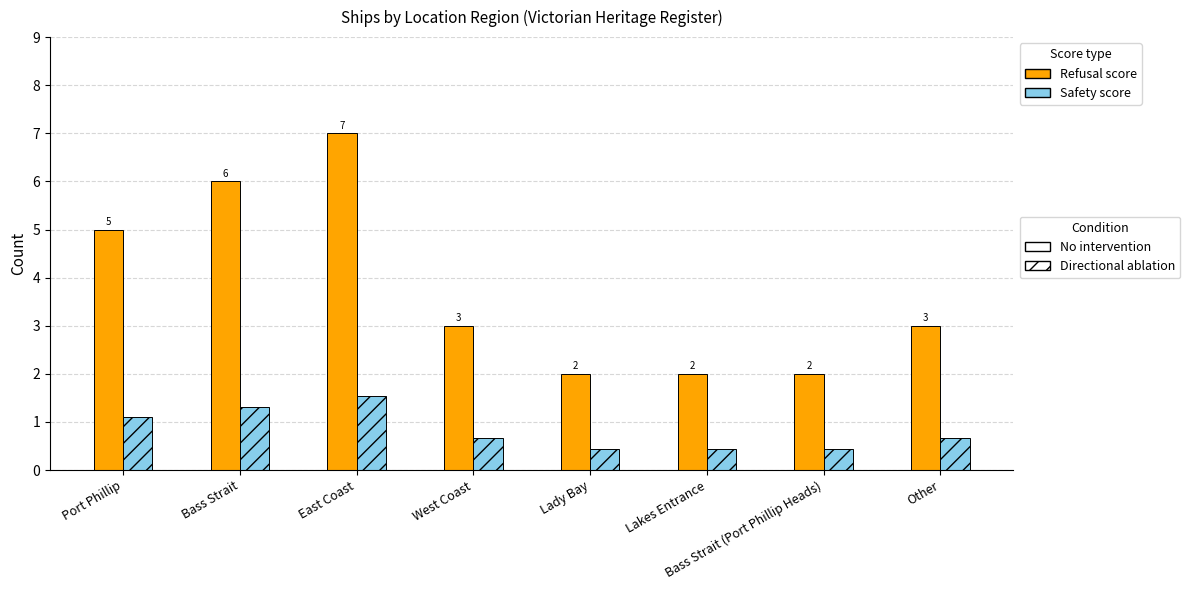

At which category is the sum across all series the highest?

East Coast